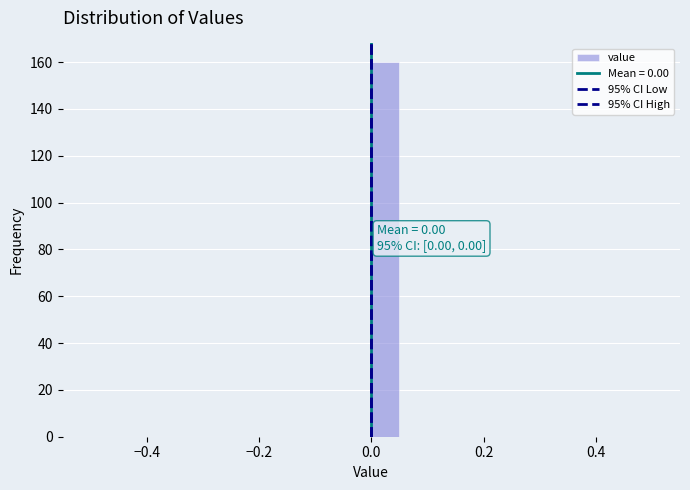

Read against the x-axis, roughly where is the centre of the tallest bar?

0.02